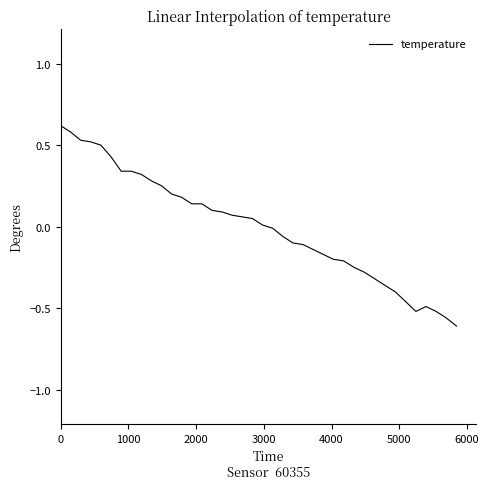

What is the greatest value displayed?

0.6